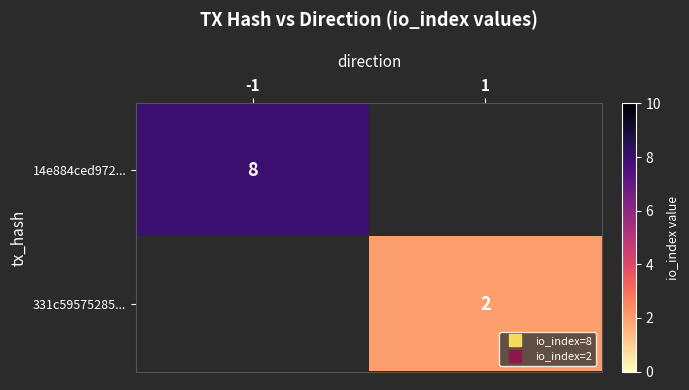

The 331c59575285... series shows 1.3 at 1. True or false?

False